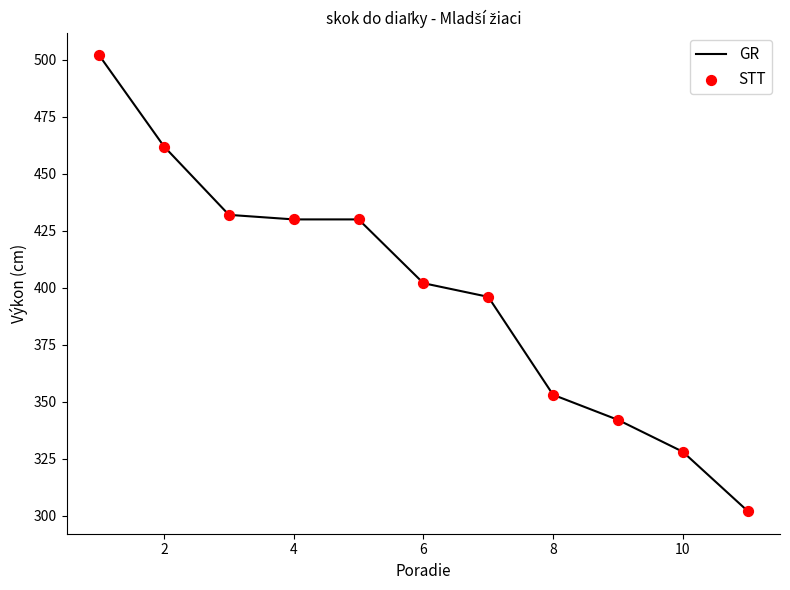

What is the maximum value shown in the chart?

502